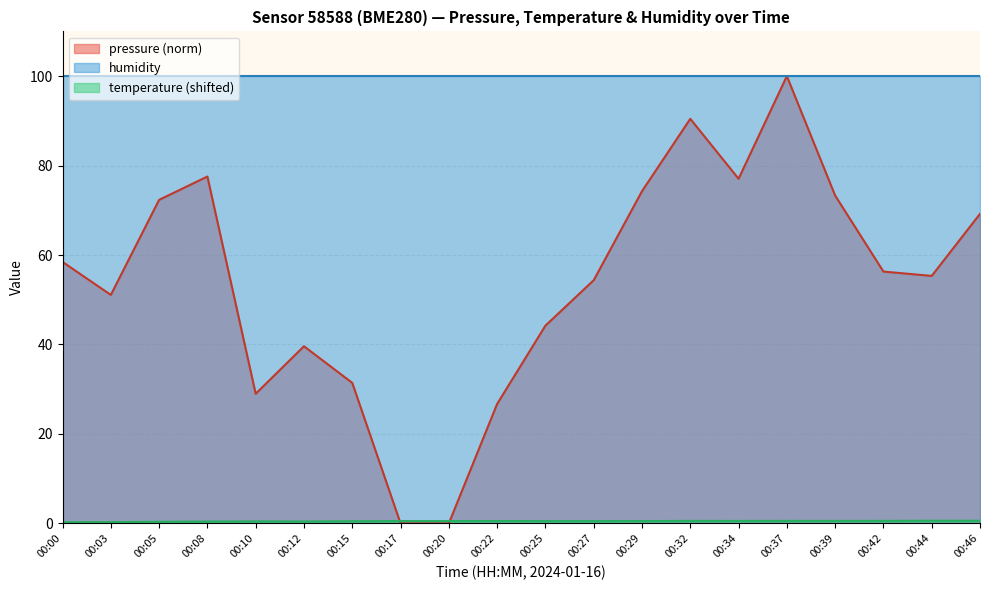

Does the chart display data point markers on the line(s)?

No